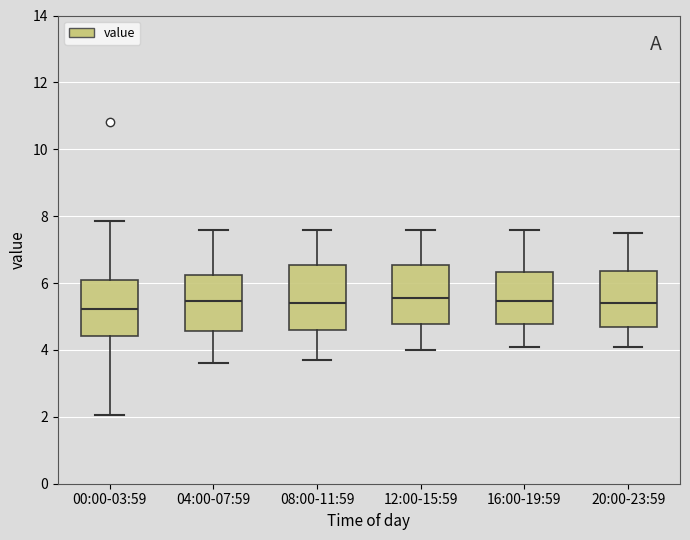

Reading left to right, read every box against the y-axis: the position of its median line, the range the box covers, and the ends of its whiskers. The values are not printed on the chart, so give them approximately, as read against the axis.

00:00-03:59: median 5.2, box 4.4 to 6.0, whiskers 2.0 to 7.8
04:00-07:59: median 5.4, box 4.6 to 6.2, whiskers 3.6 to 7.6
08:00-11:59: median 5.4, box 4.6 to 6.6, whiskers 3.8 to 7.6
12:00-15:59: median 5.6, box 4.8 to 6.6, whiskers 4.0 to 7.6
16:00-19:59: median 5.4, box 4.8 to 6.4, whiskers 4.2 to 7.6
20:00-23:59: median 5.4, box 4.6 to 6.4, whiskers 4.2 to 7.6